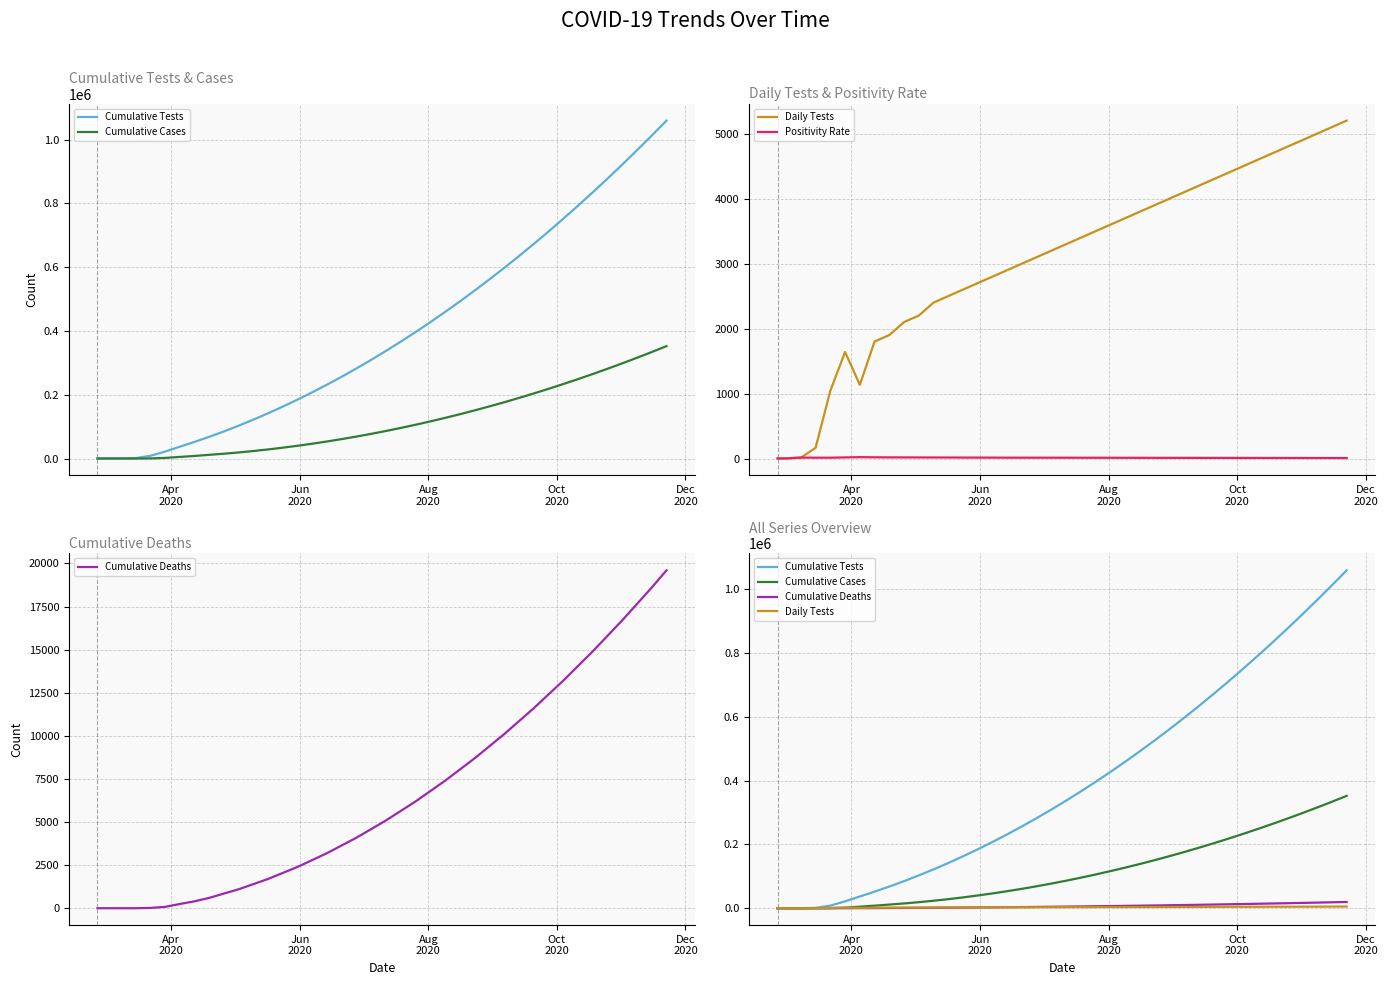

How many data points in Positivity Rate are less than 11?

17